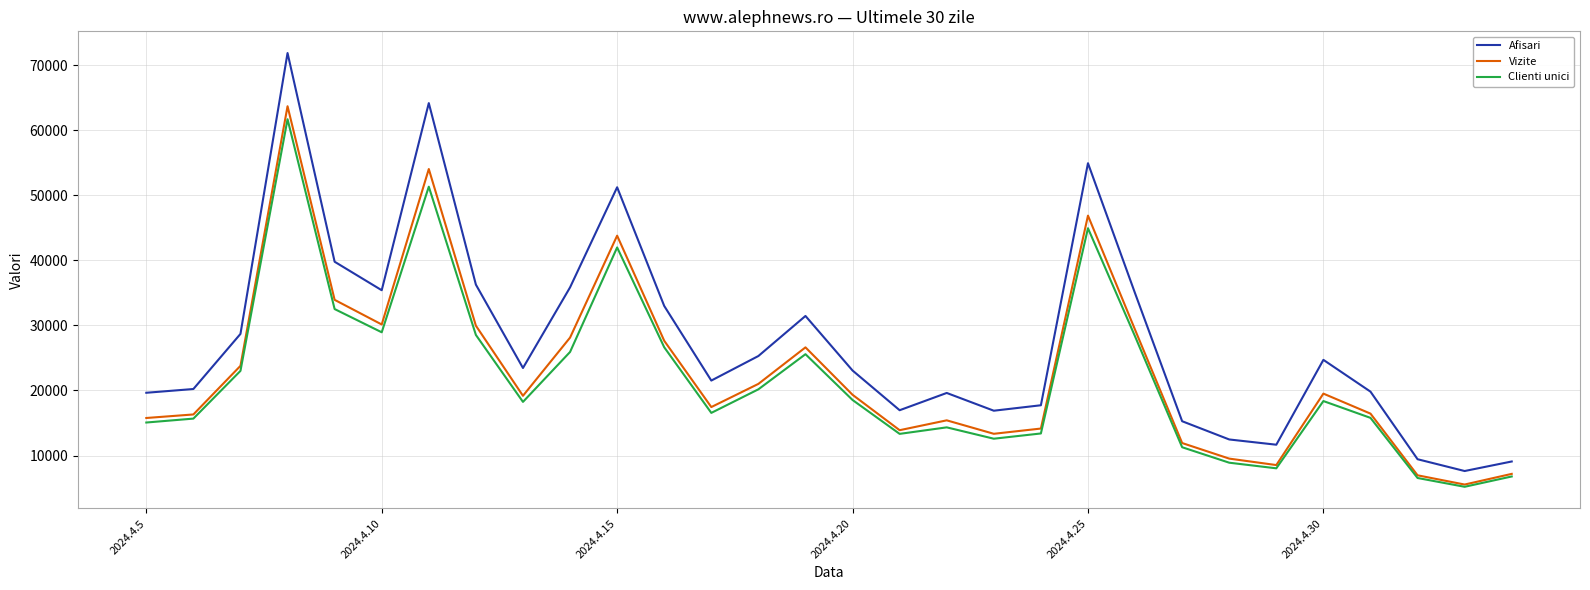

How many lines are shown in the chart?

3